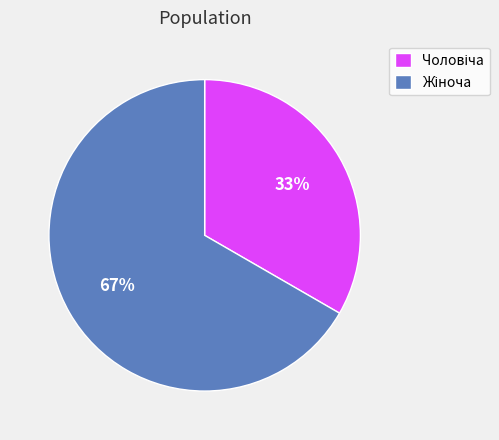

Is there a majority slice in this chart?

Yes